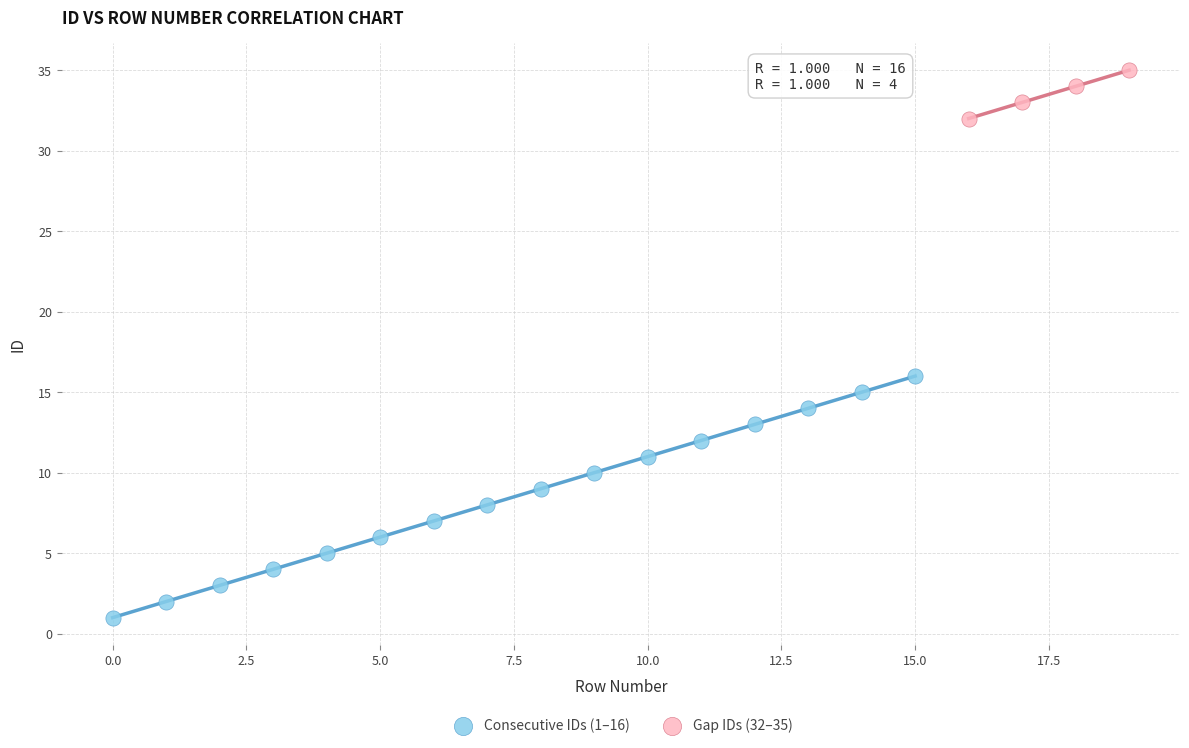

Which series contains the highest Y value?

Gap IDs (32–35)